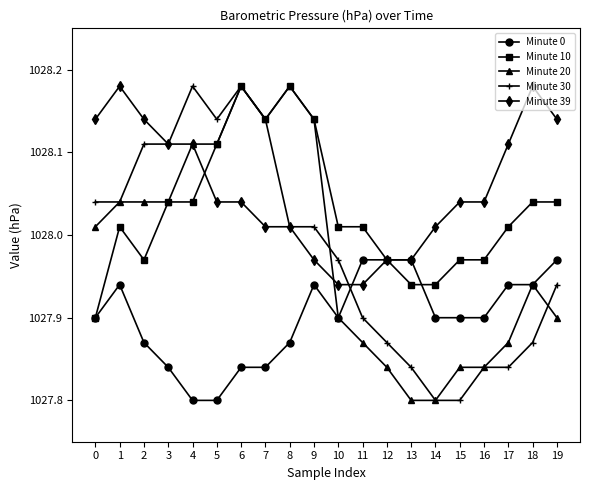

How many data points in Minute 10 are above 1028?

13